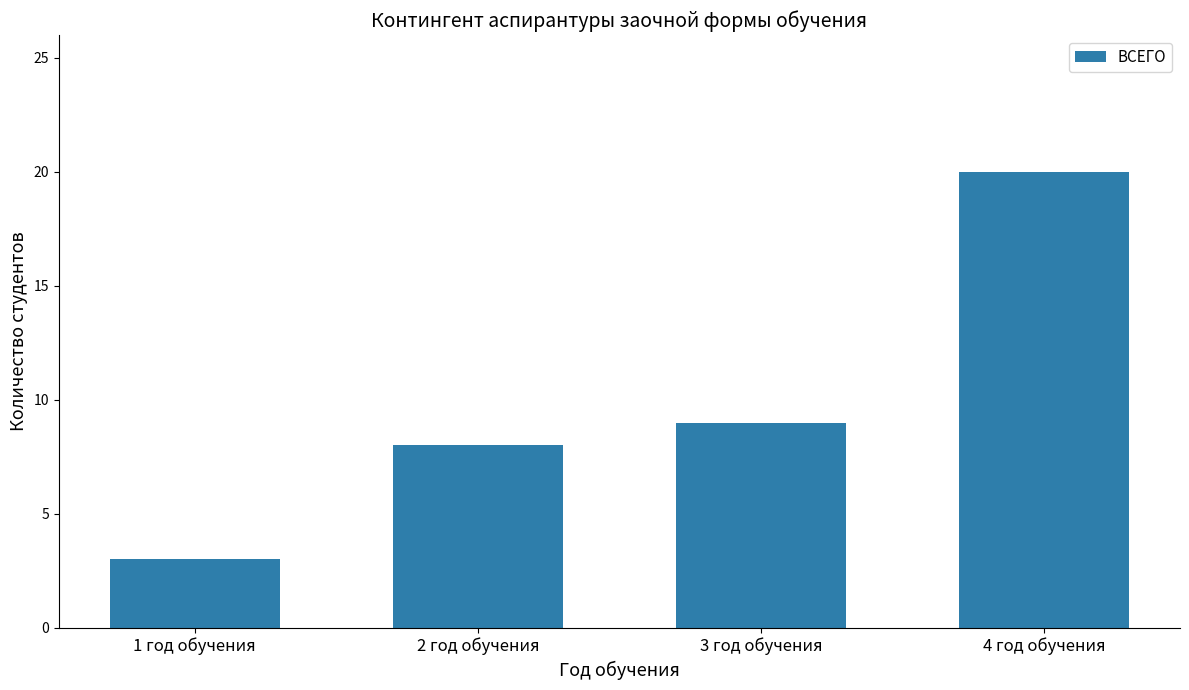

What is the change in value from 1 год обучения to 2 год обучения?

+5